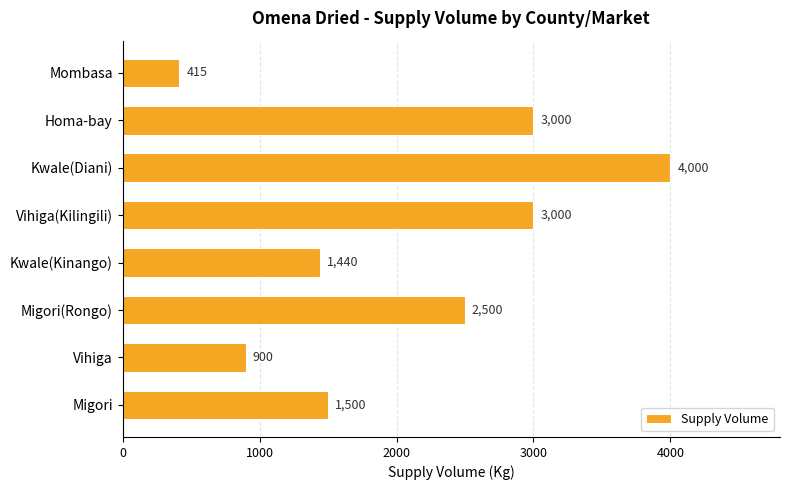

Does the chart contain stacked bars?

No